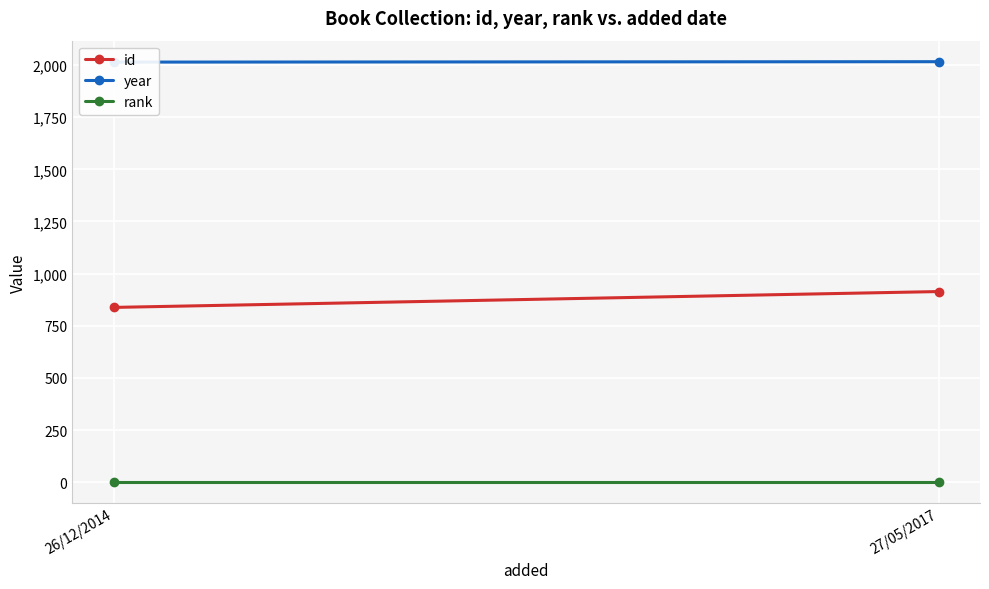

Between 26/12/2014 and 27/05/2017, which series saw the biggest shift?

id